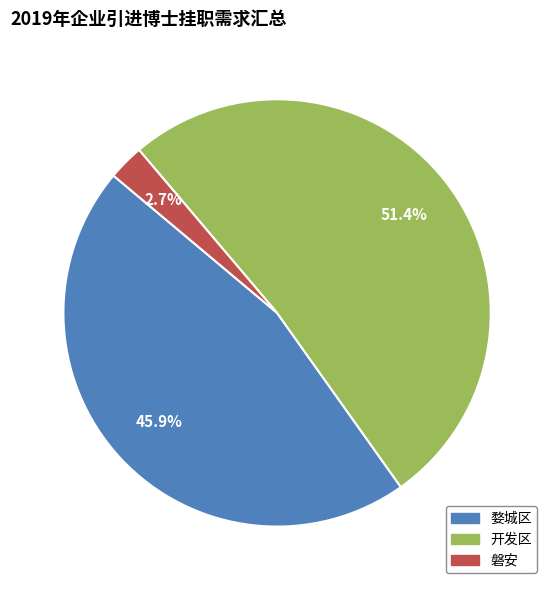

Which slice is the smallest?

磐安